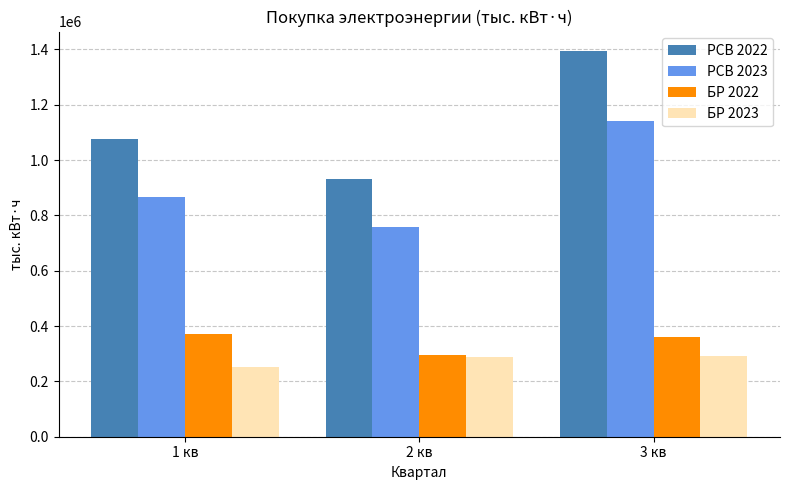

At how many categories does at least one series exceed 1093309?

1